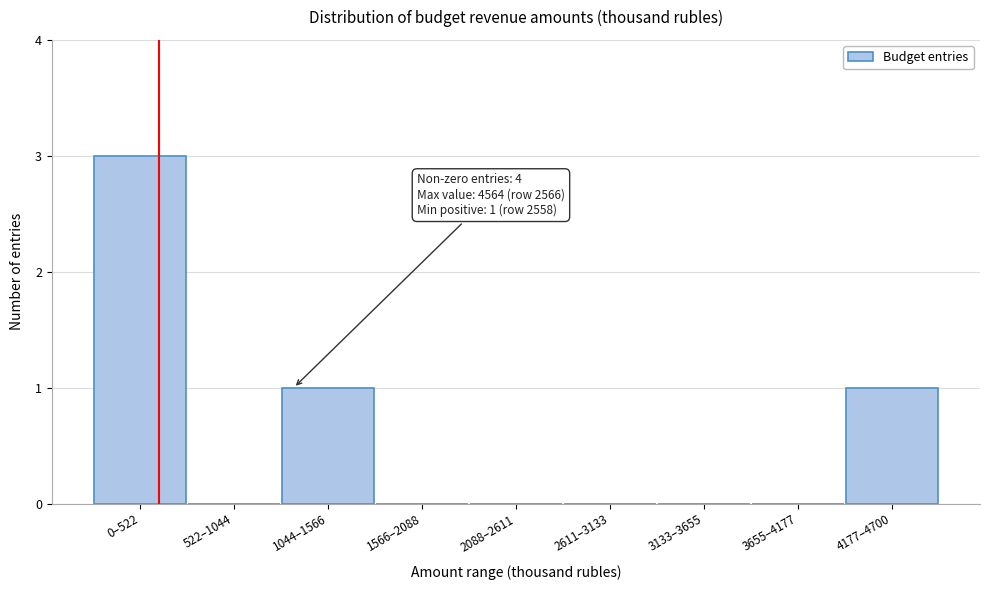

Which has a higher value, 4177–4700 or 3133–3655?

4177–4700